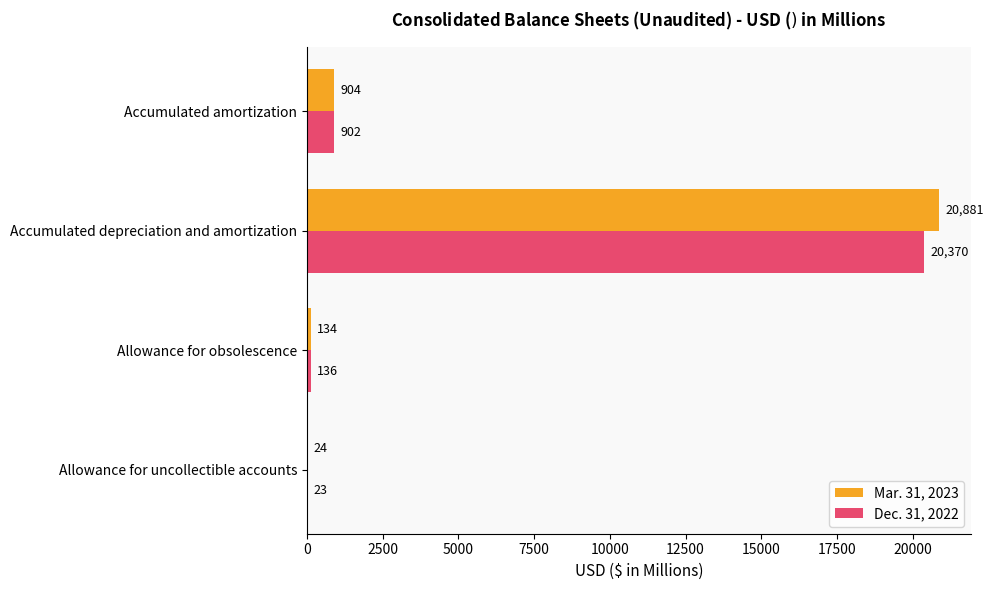

Which series has the largest total across all categories?

Mar. 31, 2023